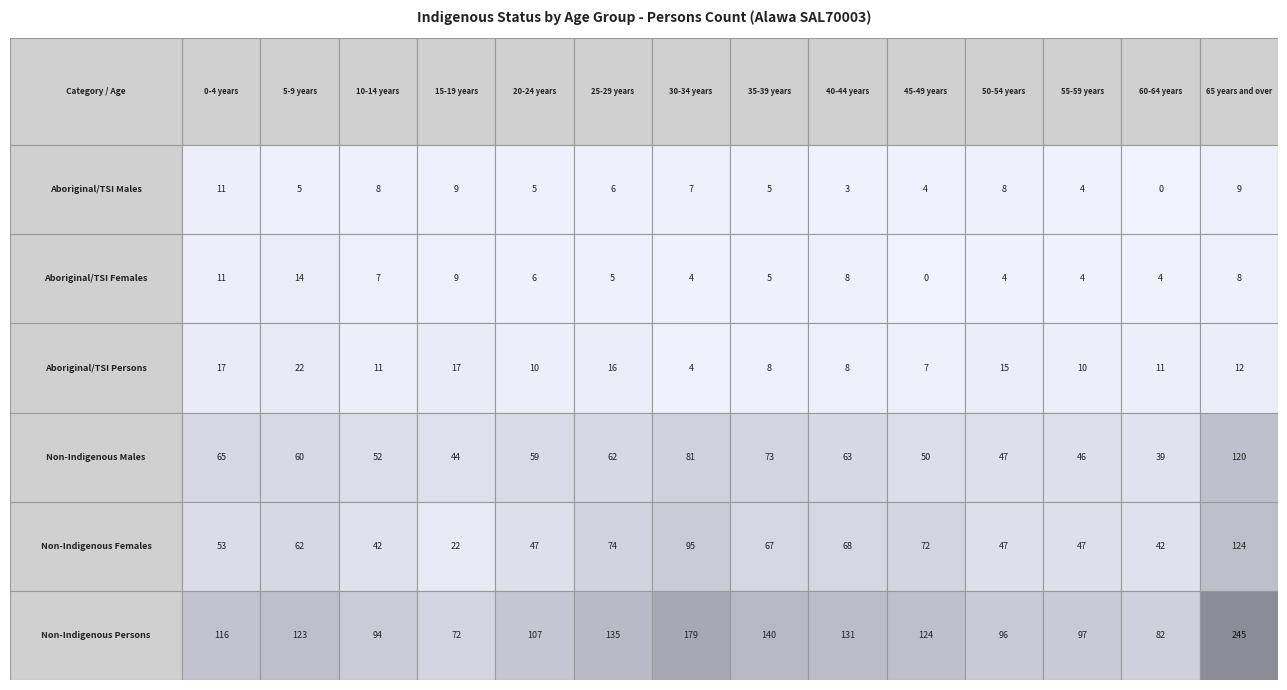

What is the difference between the maximum and minimum values in the Aboriginal/TSI Persons series?

18